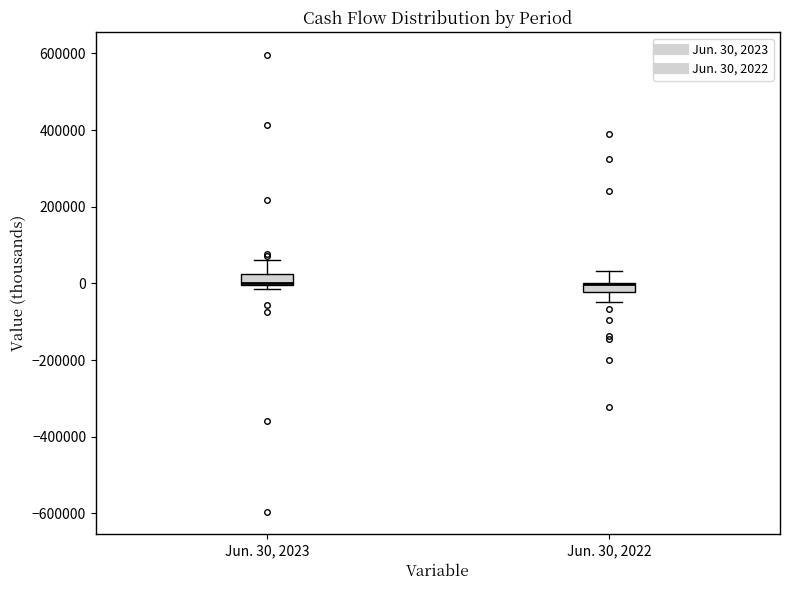

Where does the lower whisker of the box for Jun. 30, 2022 end on the y-axis? The values are not printed on the chart, so give them approximately, as read against the axis.

-40000